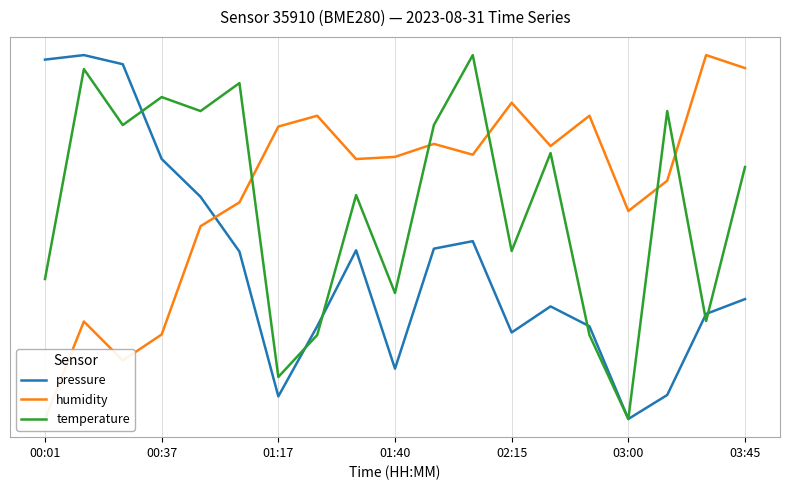

The value of temperature at 7 is 23.5. True or false?

False